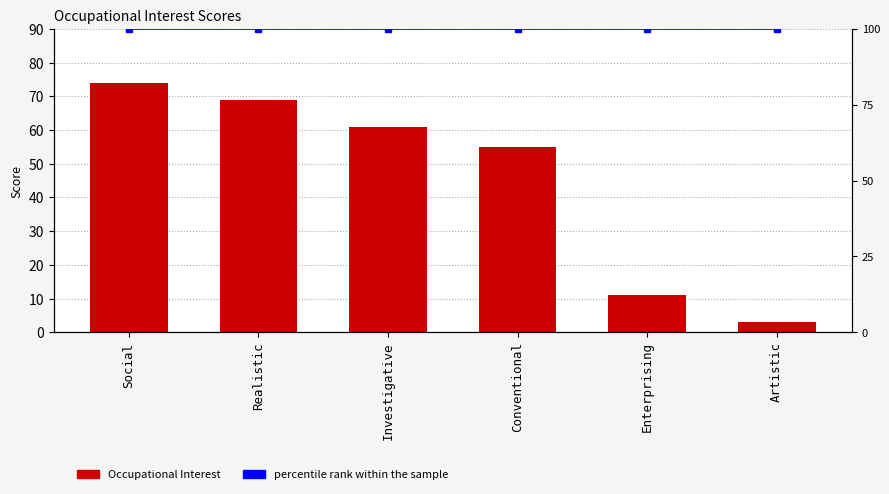

The Occupational Interest series shows 11 at Enterprising. True or false?

True